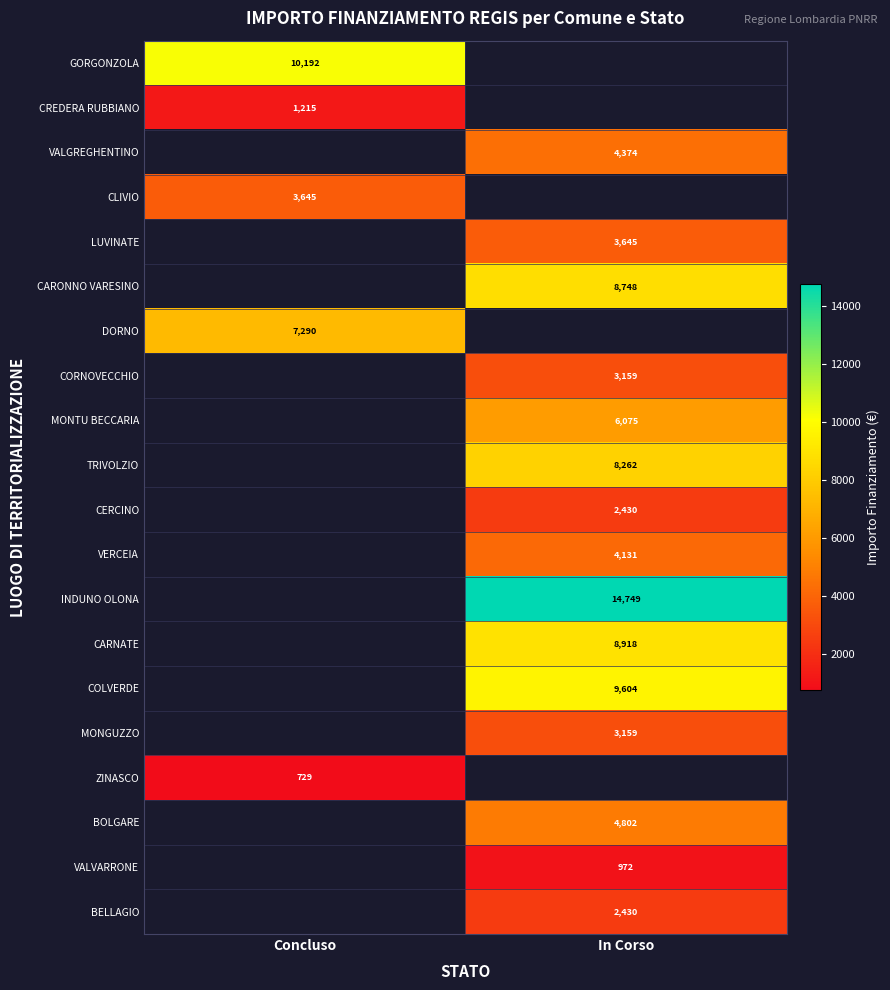

At how many categories does at least one series exceed 12170?

1